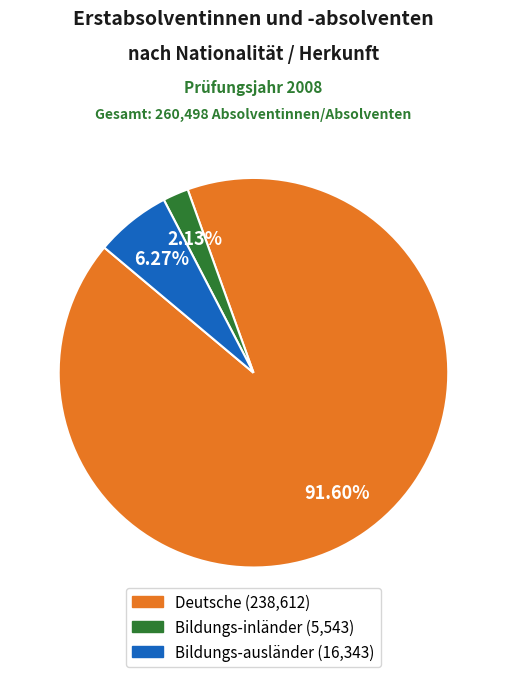

Is there a majority slice in this chart?

Yes